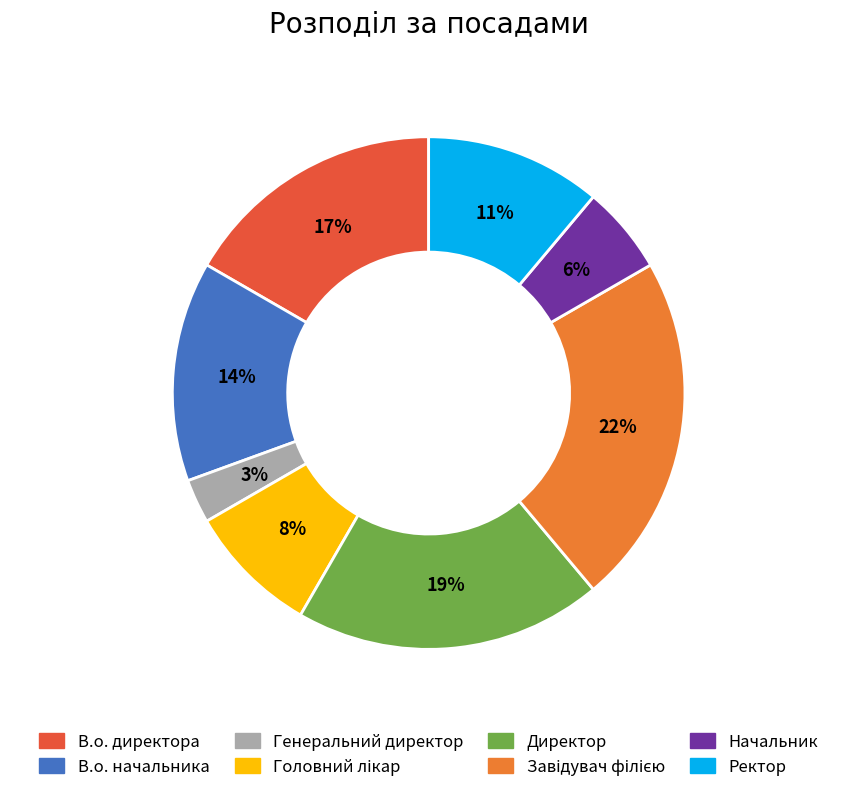

Combined, do Генеральний директор and Директор account for over 50%?

No